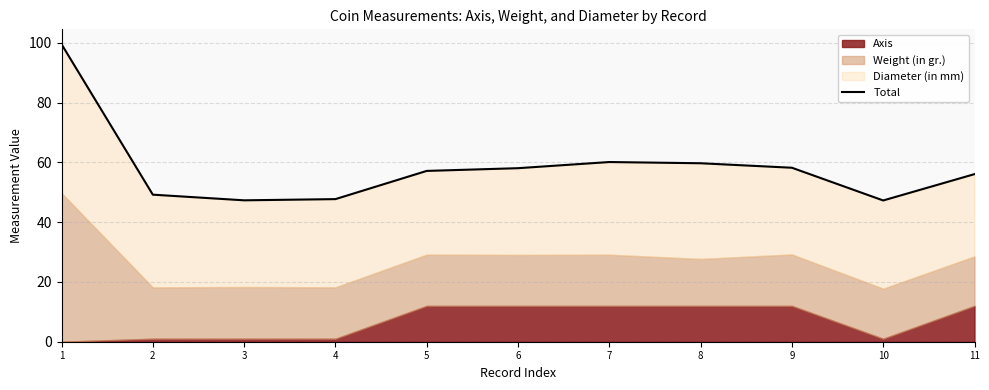

Approximately how many times larger is the value at 5 compared to 9?

1.0